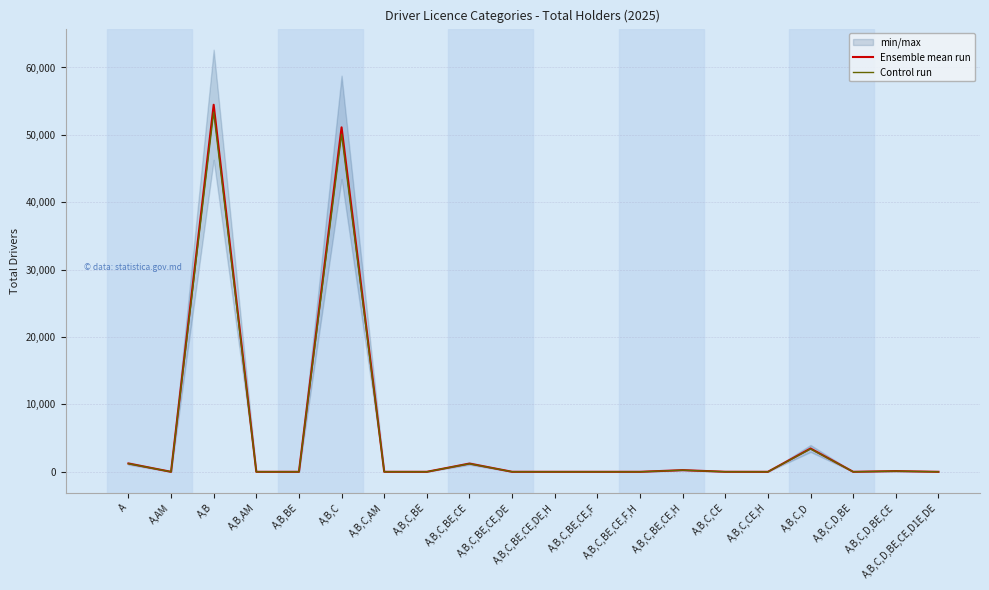

List the labels in order of Control run value, smallest first.

A,AM, A,B,C,CE,H, A,B,BE, A,B,C,BE,CE,F,H, A,B,C,D,BE,CE,D1E,DE, A,B,AM, A,B,C,BE, A,B,C,BE,CE,DE,H, A,B,C,BE,CE,F, A,B,C,D,BE, A,B,C,AM, A,B,C,BE,CE,DE, A,B,C,CE, A,B,C,D,BE,CE, A,B,C,BE,CE,H, A,B,C,BE,CE, A, A,B,C,D, A,B,C, A,B